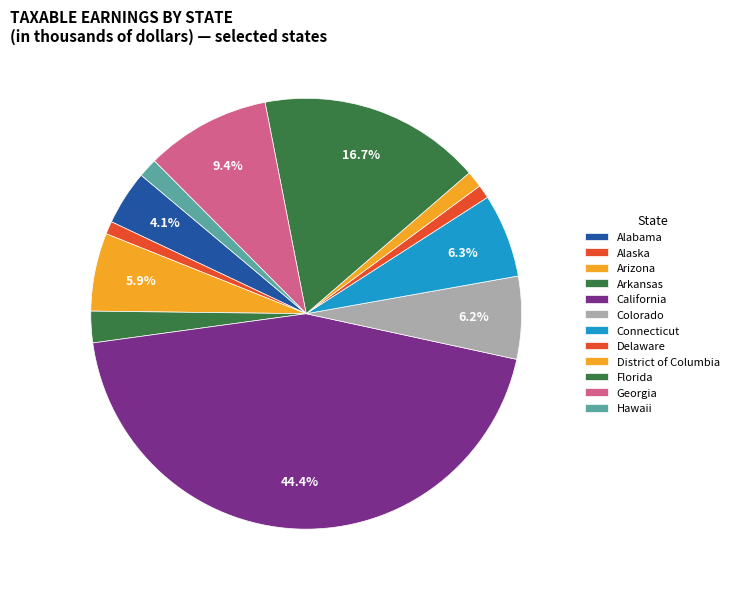

Count the number of slices in the pie.

12